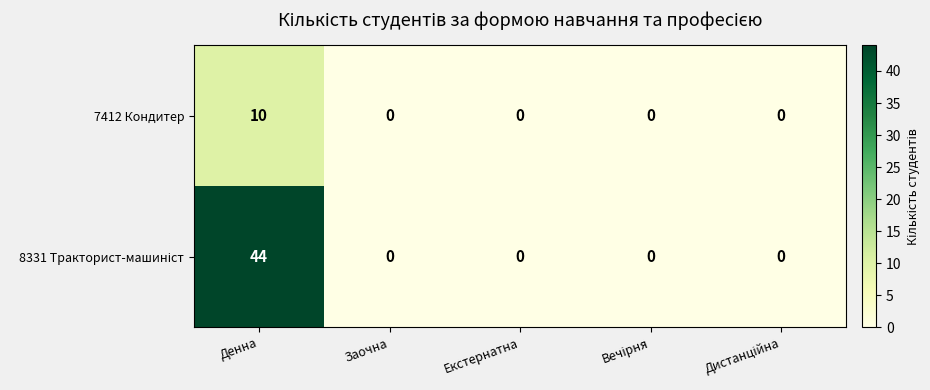

What is the difference between the maximum and minimum values in the 7412 Кондитер series?

10